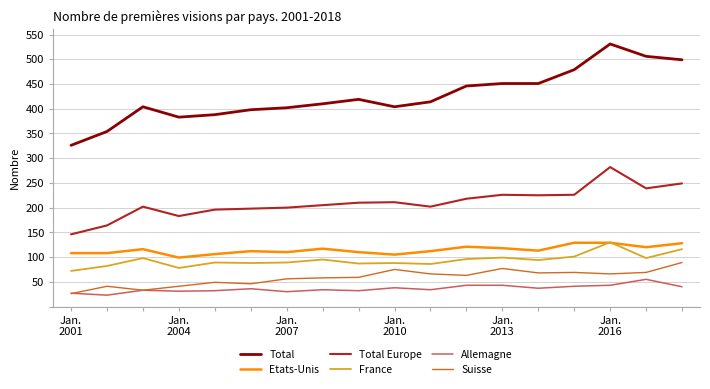

True or false: Suisse and Total Europe intersect in this chart.

False